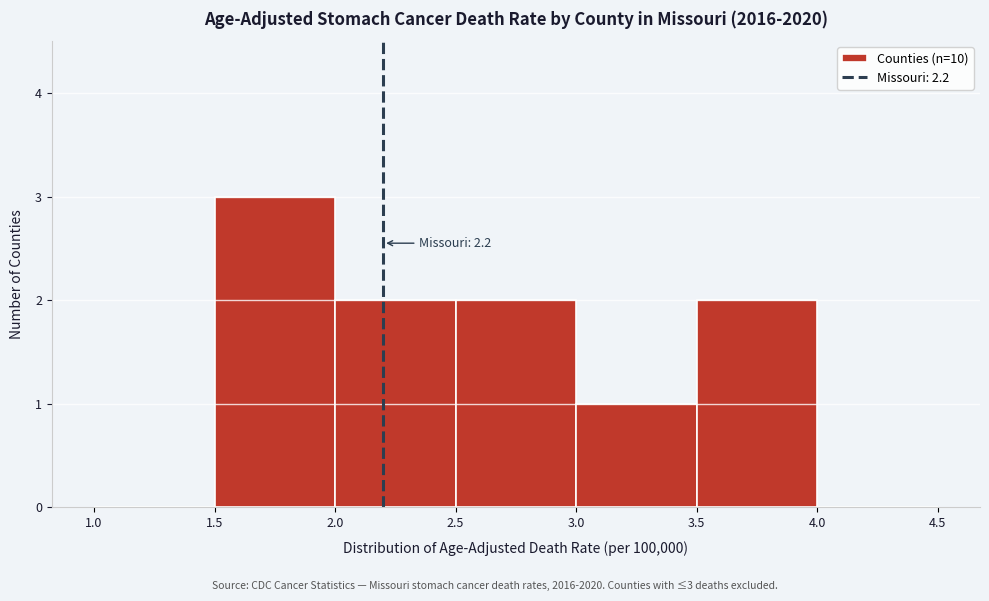

Which range on the x-axis has the tallest bar?

1.5 to 2.0